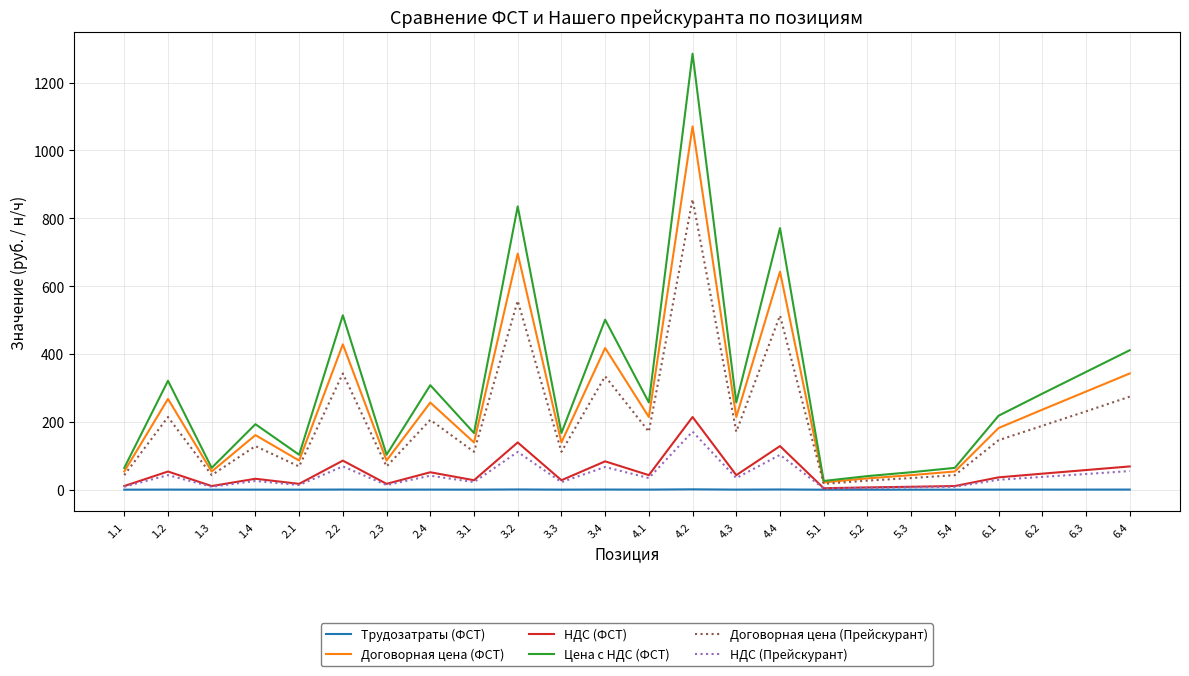

At which category is the sum across all series the highest?

4.2